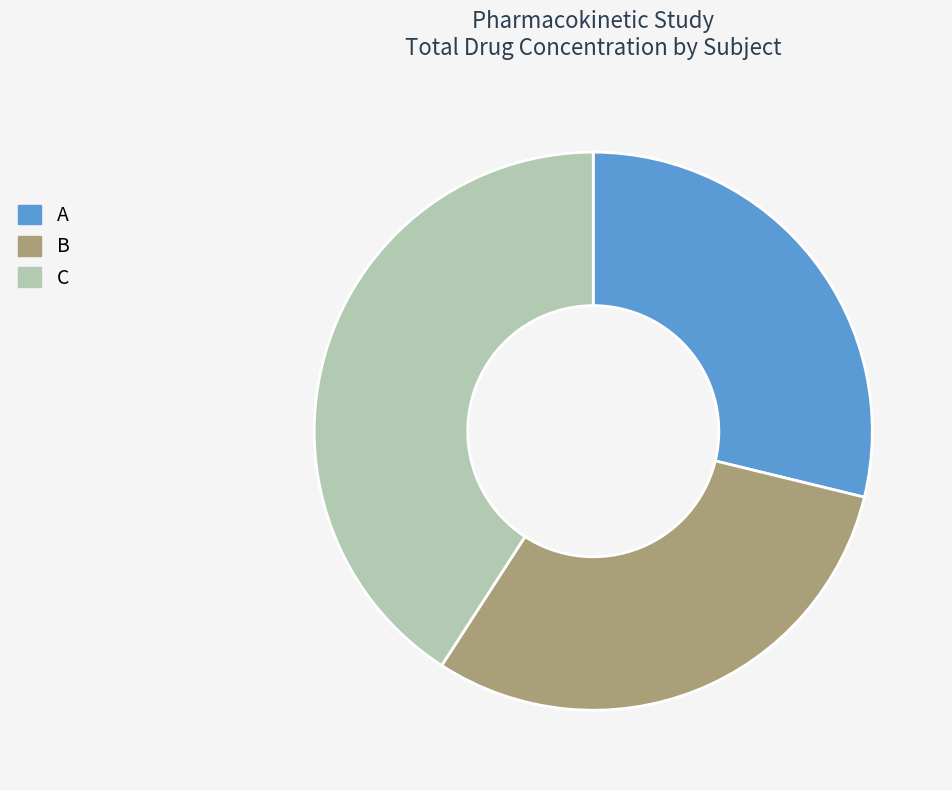

Which has a higher value, B or C?

C